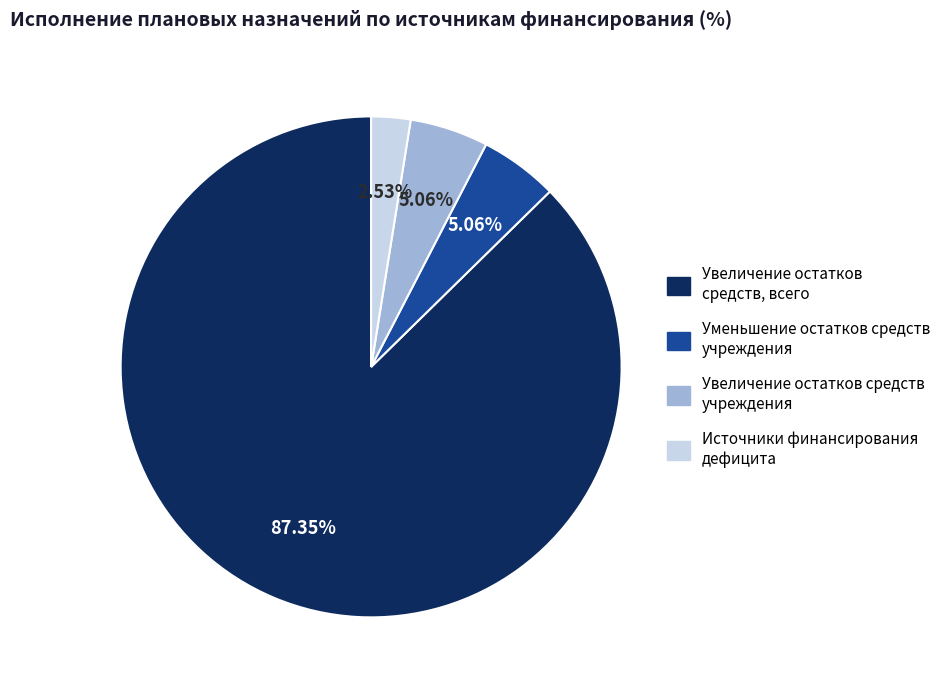

To the nearest percent, what is the average slice percentage?

25%